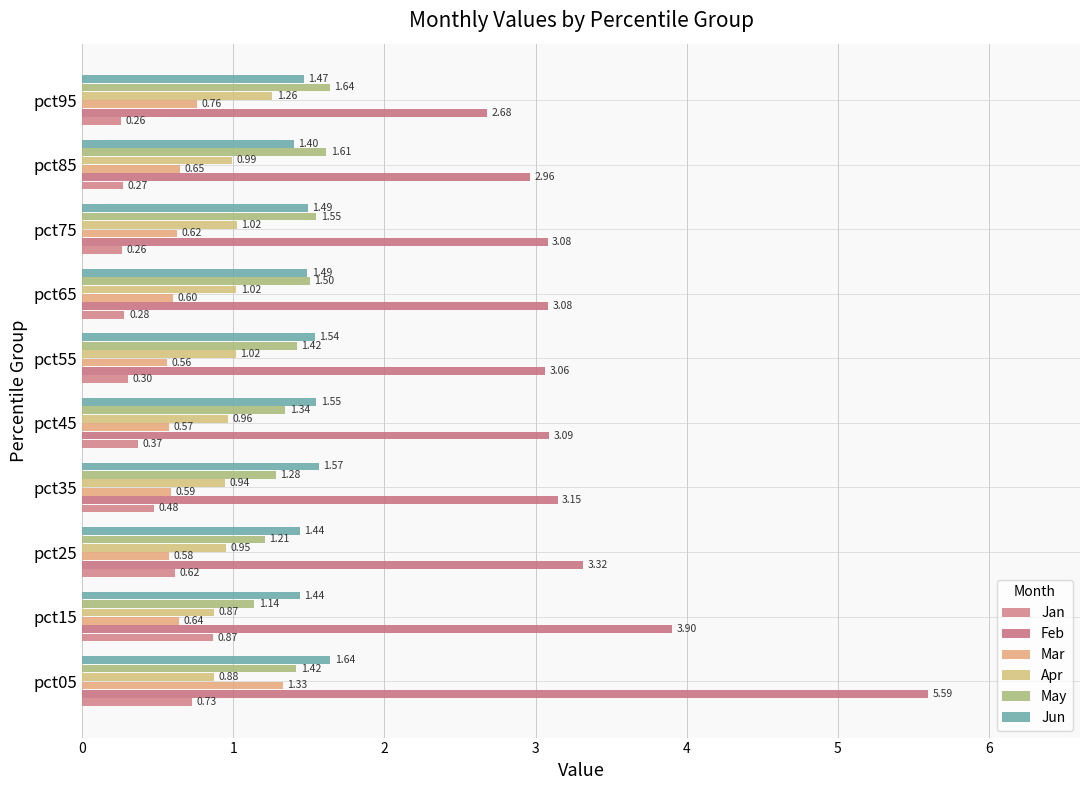

How many categories are shown in the chart?

10